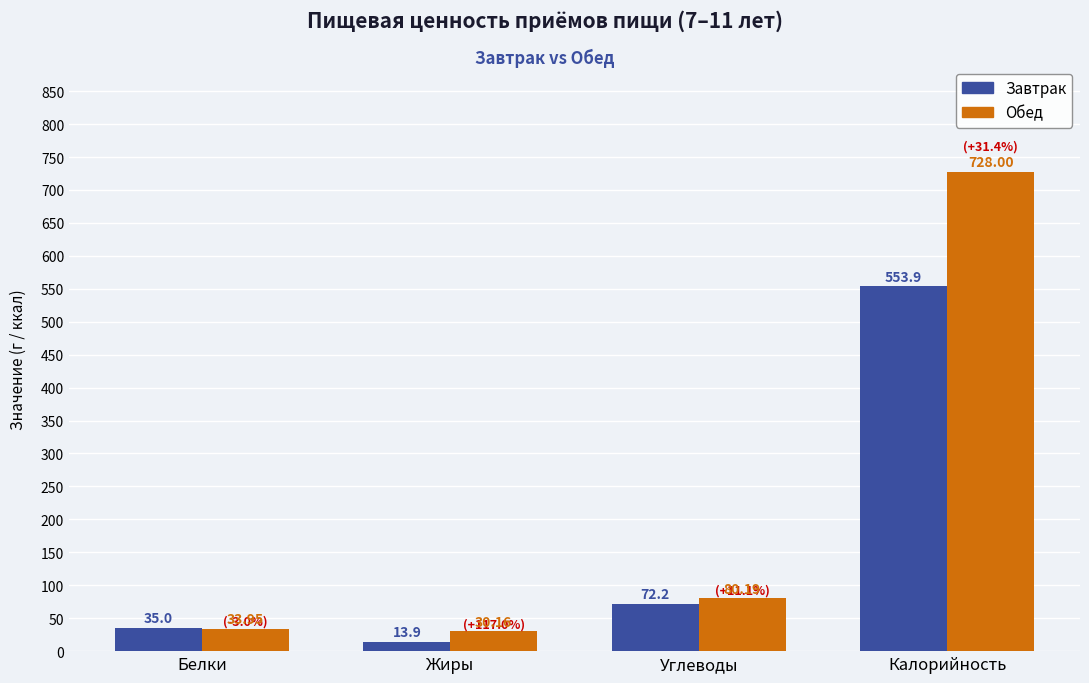

How many data points in Завтрак are above 72?

2